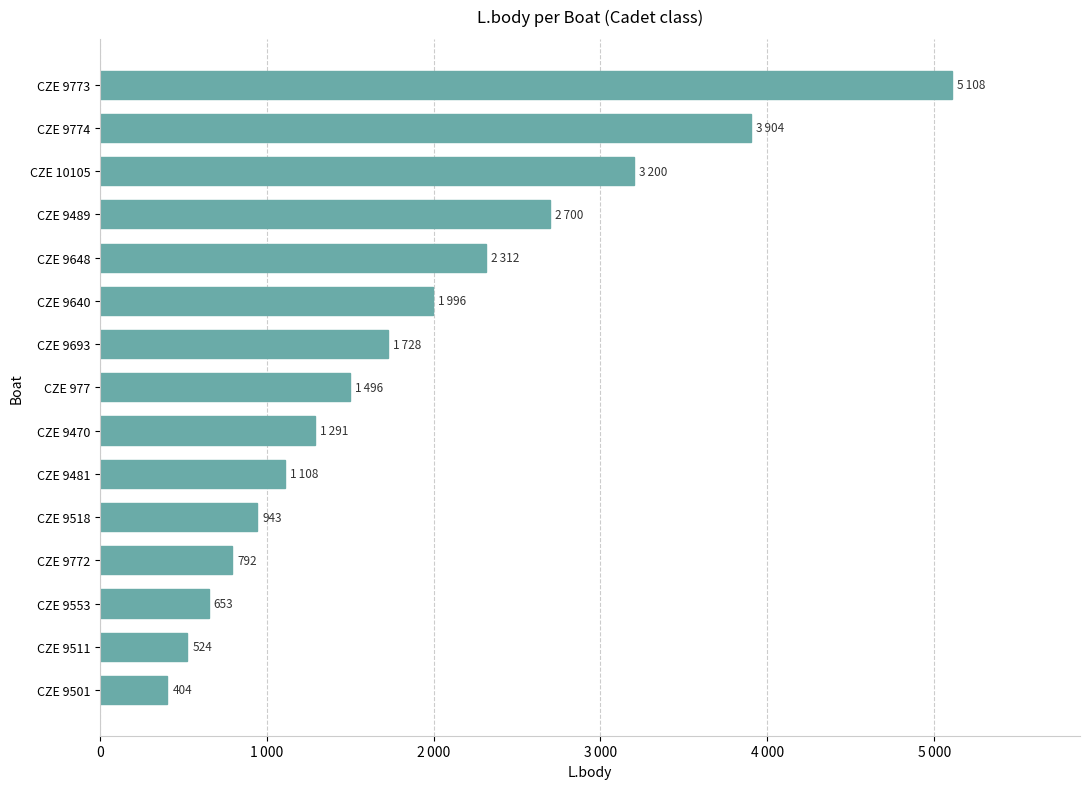

Are the bars horizontal?

Yes